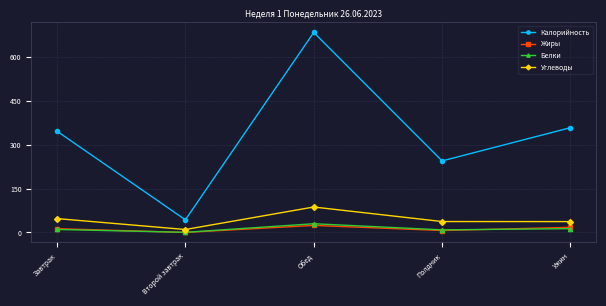

True or false: Калорийность and Жиры cross at least once.

False